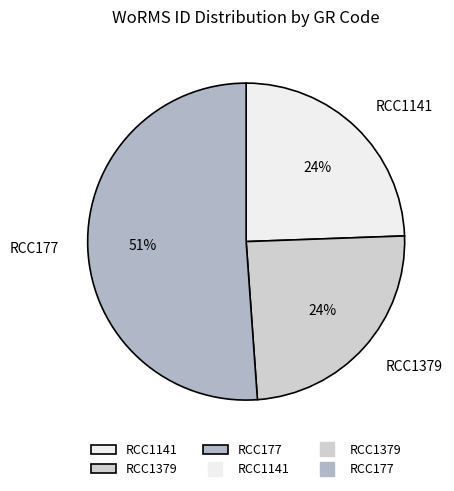

Is there a majority slice in this chart?

Yes